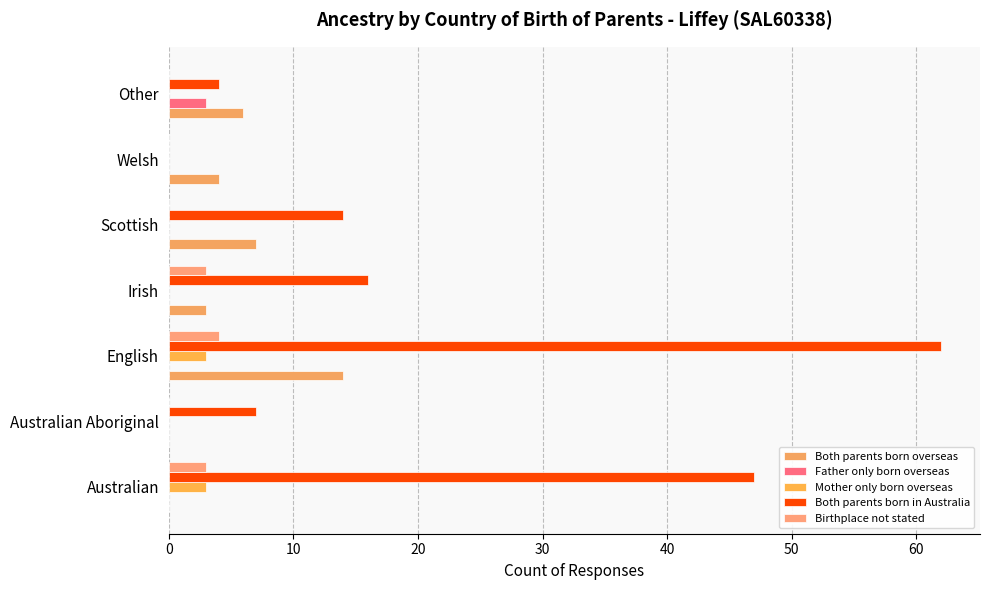

What is the average value of the Both parents born in Australia series?

21